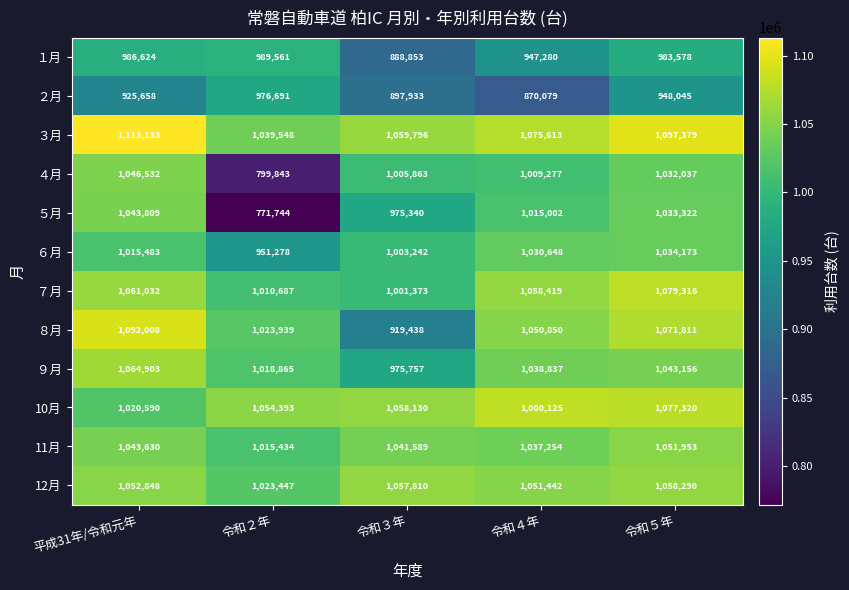

How many categories are shown in the chart?

5